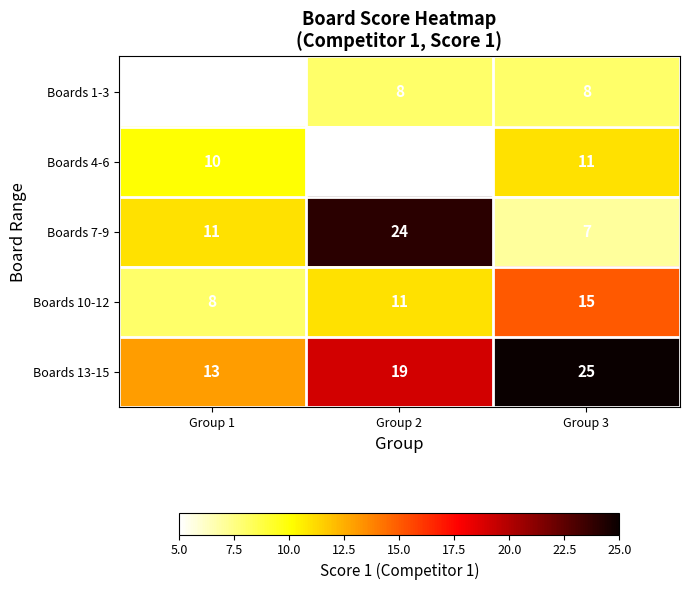

How many series are shown in this chart?

5